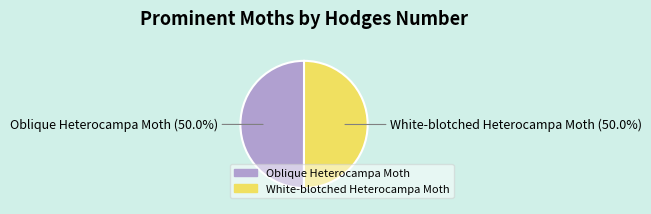

To the nearest percent, what percentage of the pie is Oblique Heterocampa Moth?

50%